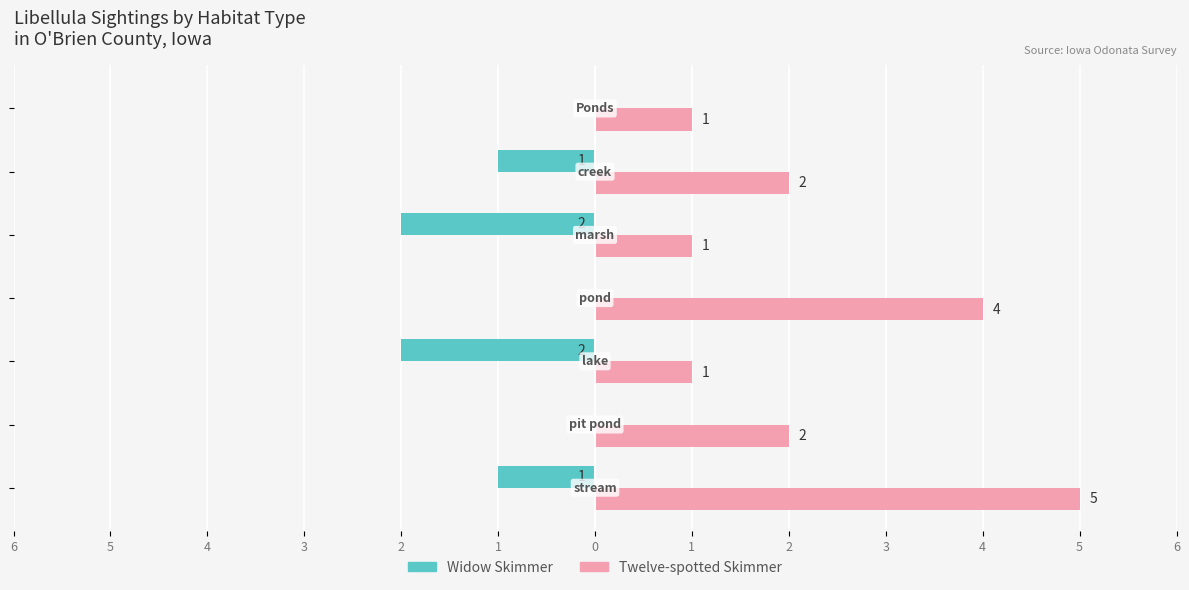

What is the maximum value for Twelve-spotted Skimmer?

5